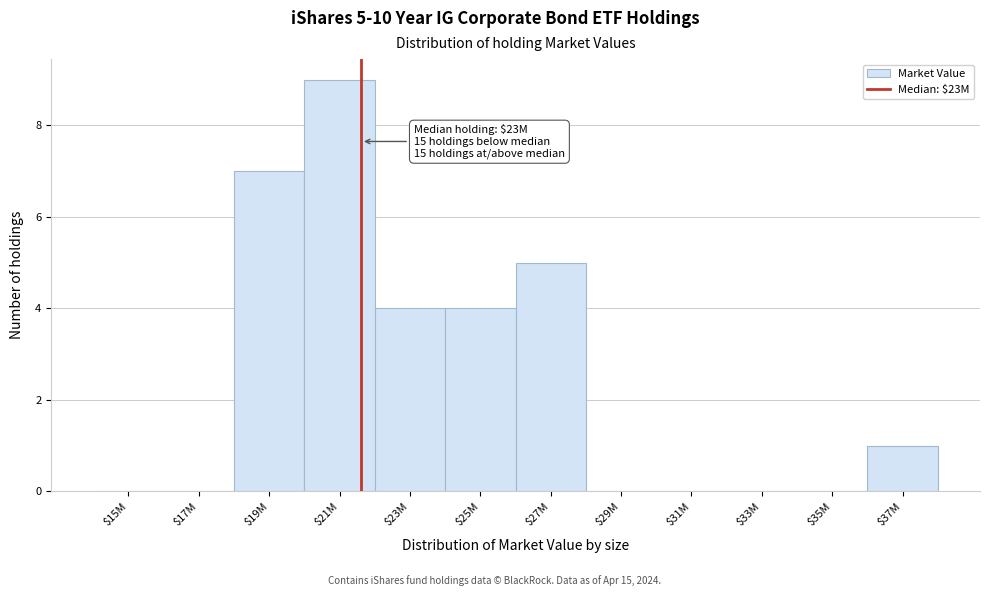

Is it true that the value at $35M is 0?

True